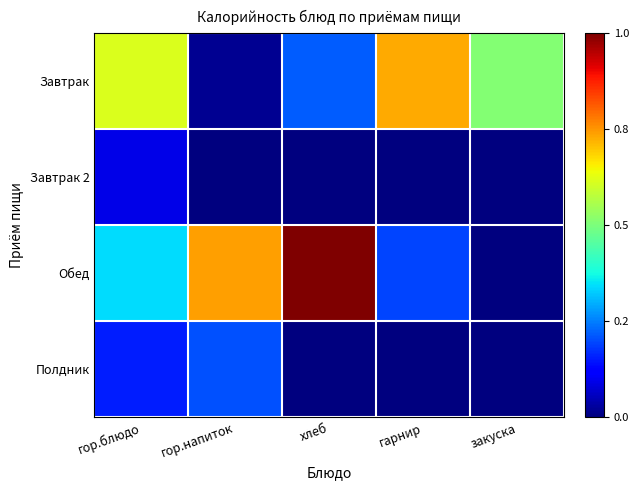

Reading right to left, list all the values displayed in this chart.

Завтрак: закуска=203.0	гарнир=289.0	хлеб=86.5	гор.напиток=7.6	гор.блюдо=244.0
Завтрак 2: закуска=0.0	гарнир=0.0	хлеб=0.0	гор.напиток=0.0	гор.блюдо=36.4
Обед: закуска=0.0	гарнир=77.0	хлеб=397.0	гор.напиток=293.5	гор.блюдо=135.0
Полдник: закуска=0.0	гарнир=0.0	хлеб=0.0	гор.напиток=82.0	гор.блюдо=61.0